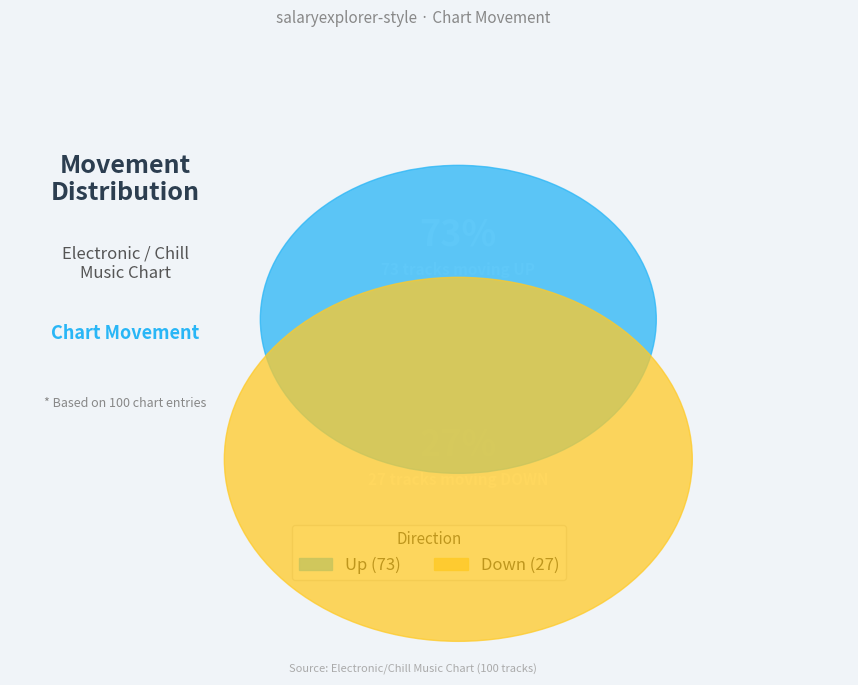

Which category has the biggest portion of the pie?

up